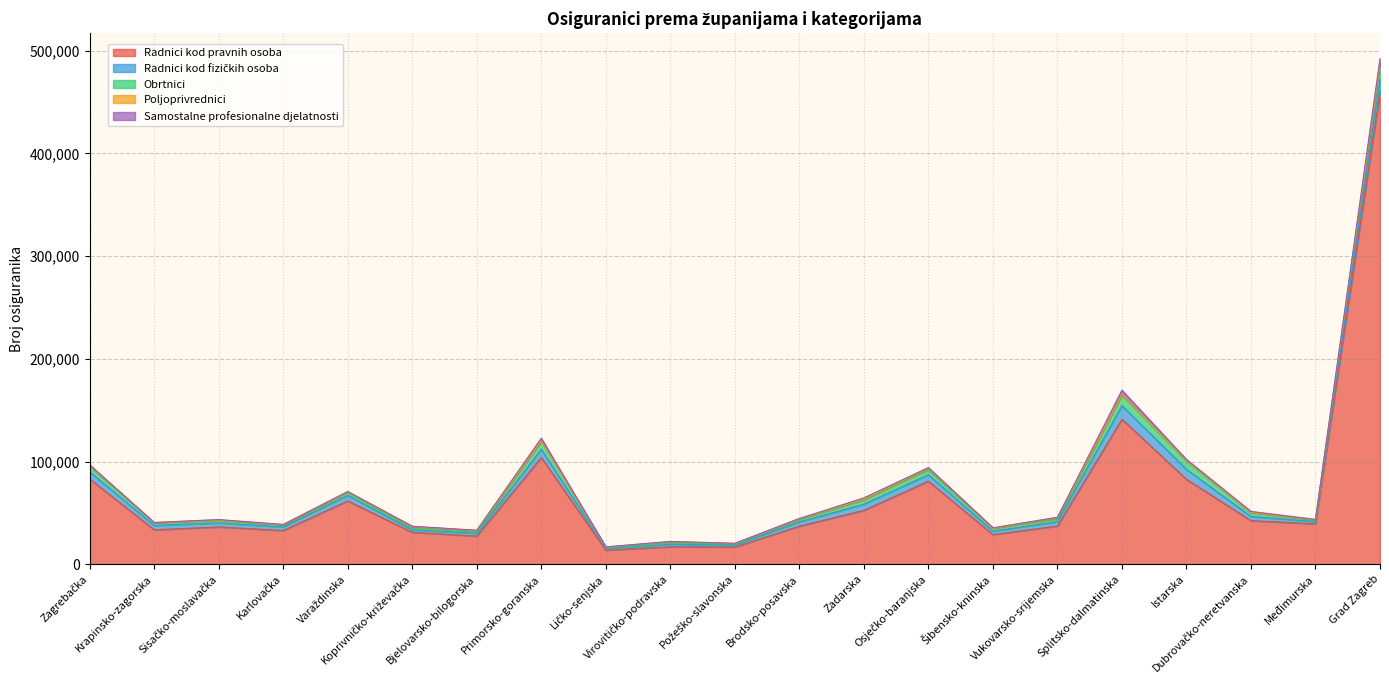

At which label does Radnici kod fizičkih osoba first exceed 4141?

Zagrebačka